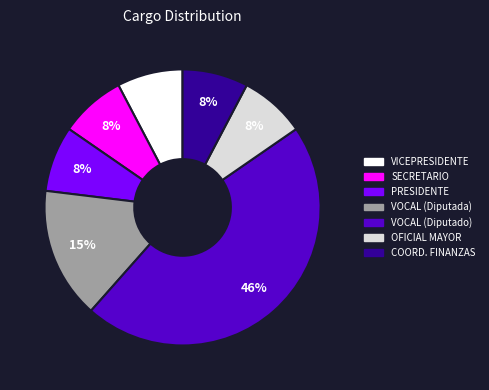

Count the number of slices in the pie.

7